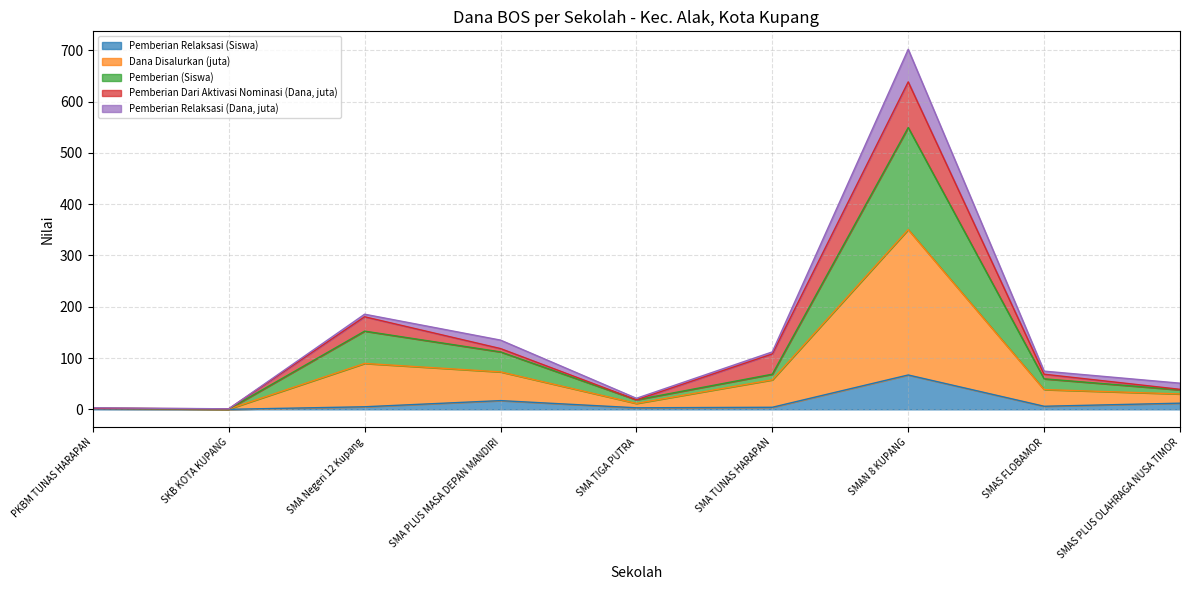

True or false: Pemberian (Siswa) and Pemberian Relaksasi (Siswa) intersect in this chart.

False